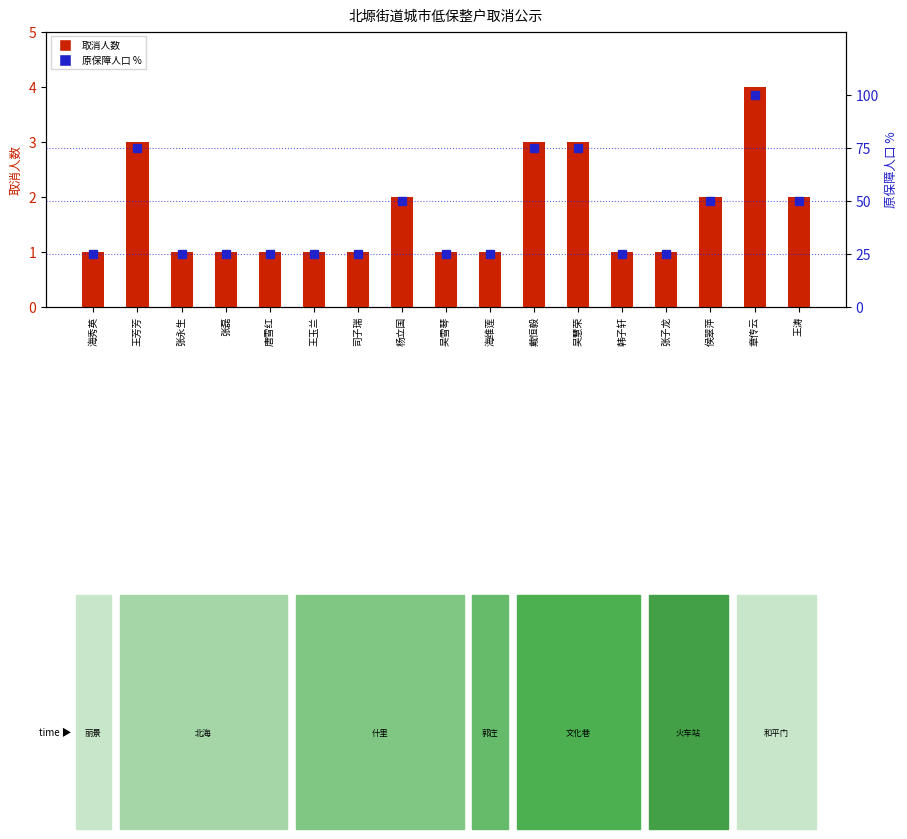

What are all the series names shown in the legend?

取消人数, 原保障人口百分比